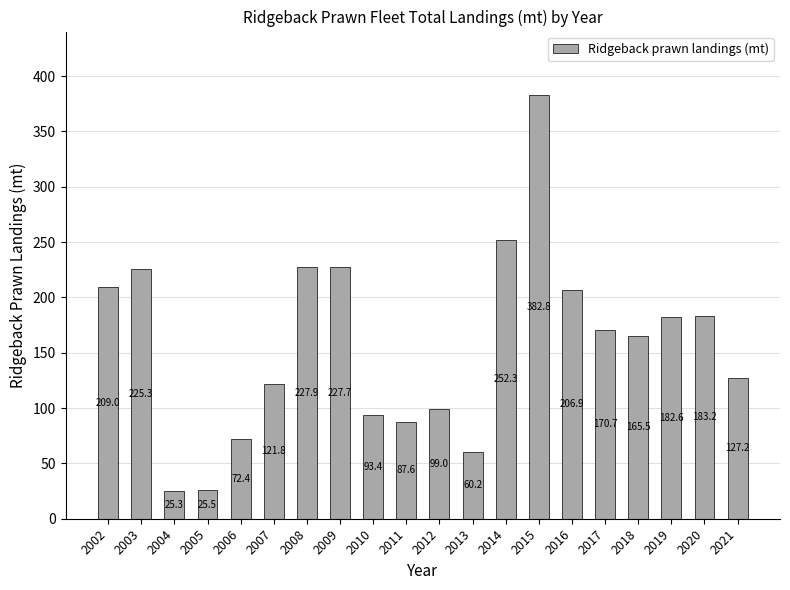

Reading left to right, transcribe all the data shown in this chart.

2002=209.0	2003=225.3	2004=25.3	2005=25.5	2006=72.4	2007=121.8	2008=227.9	2009=227.7	2010=93.4	2011=87.6	2012=99.0	2013=60.2	2014=252.3	2015=382.8	2016=206.9	2017=170.7	2018=165.5	2019=182.6	2020=183.2	2021=127.2